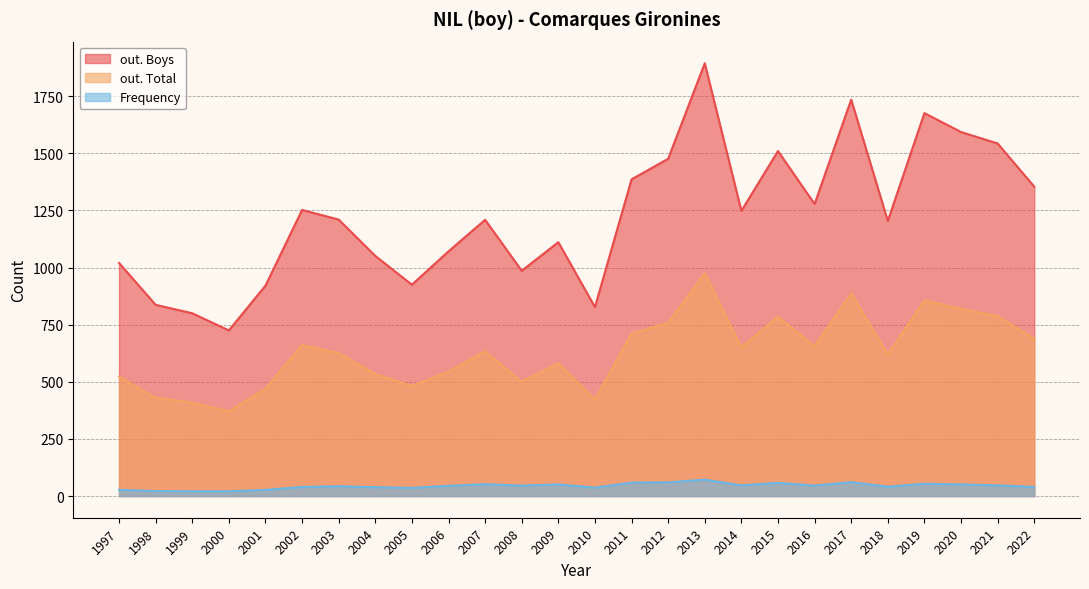

Which label corresponds to the smallest value in the chart?

2000